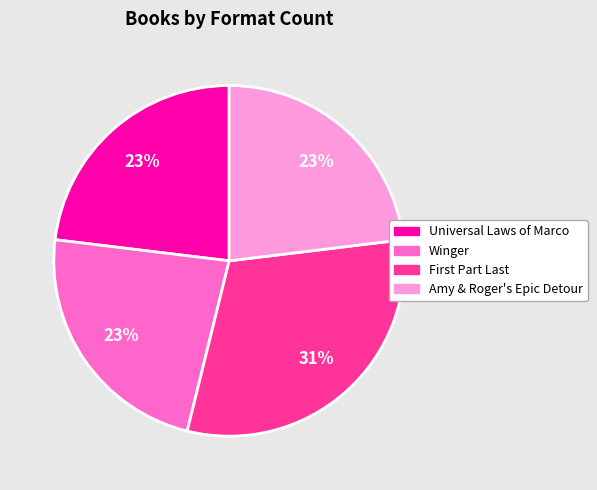

Does Winger account for over 50% of the chart?

No